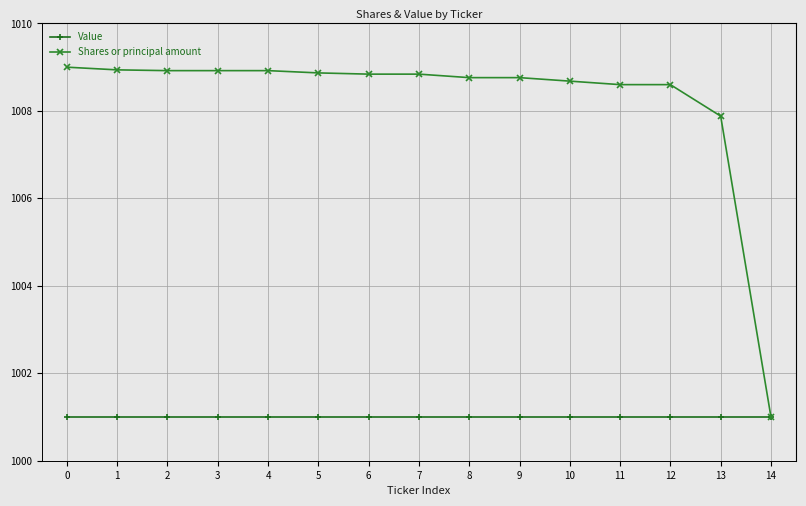

Which series has the largest total across all categories?

Shares or principal amount